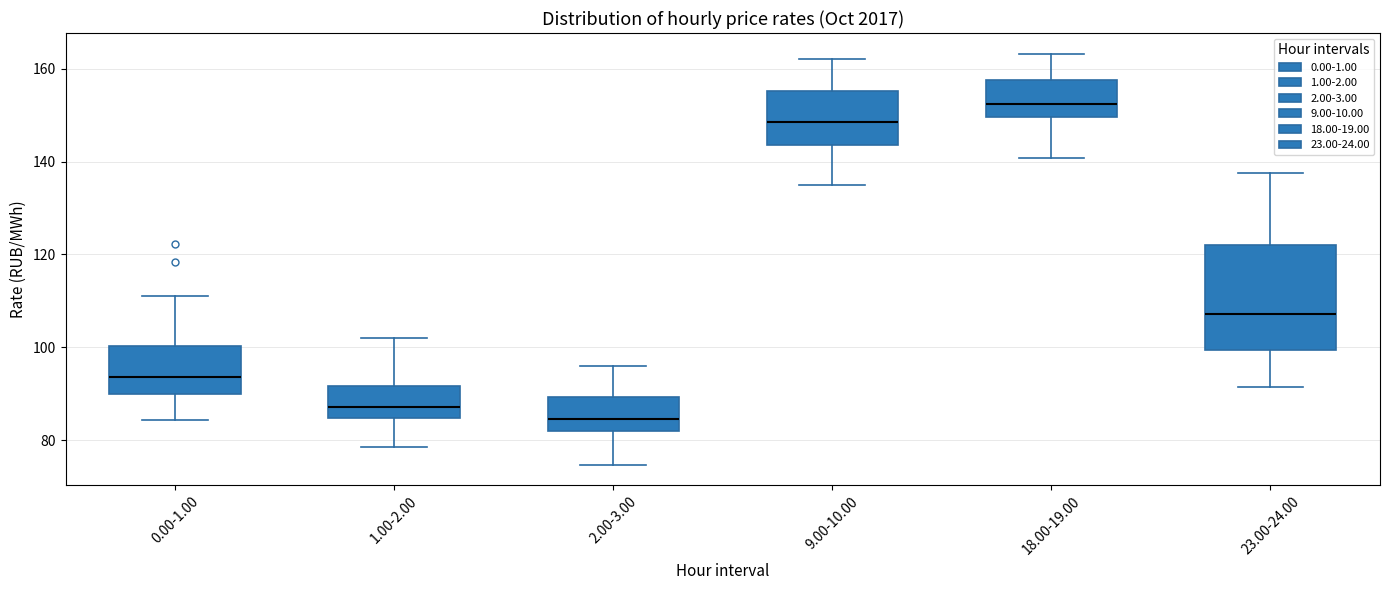

Where does the median line of the box for 23.00-24.00 sit on the y-axis? The values are not printed on the chart, so give them approximately, as read against the axis.

108